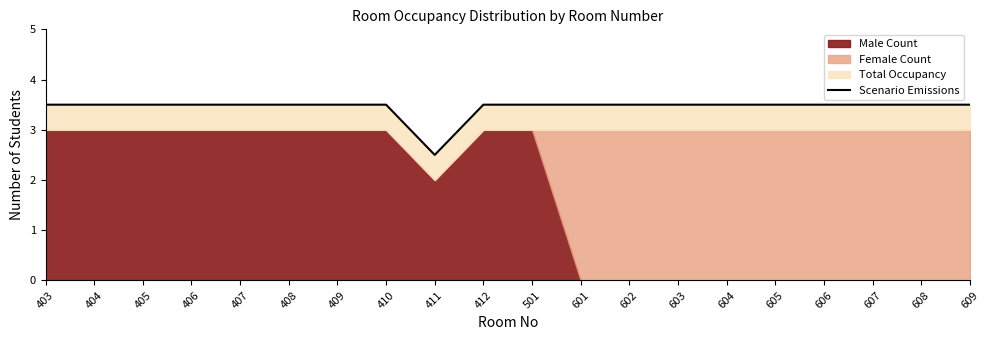

True or false: the data has more than 0 interior local peaks.

False